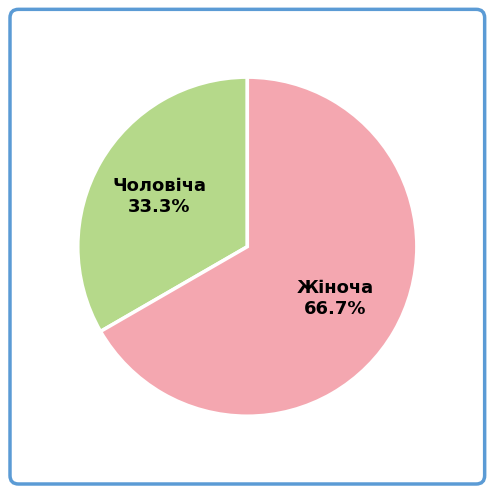

Count the number of slices in the pie.

2